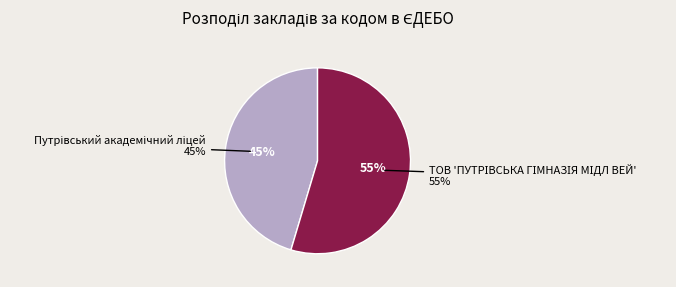

Count the number of slices in the pie.

2